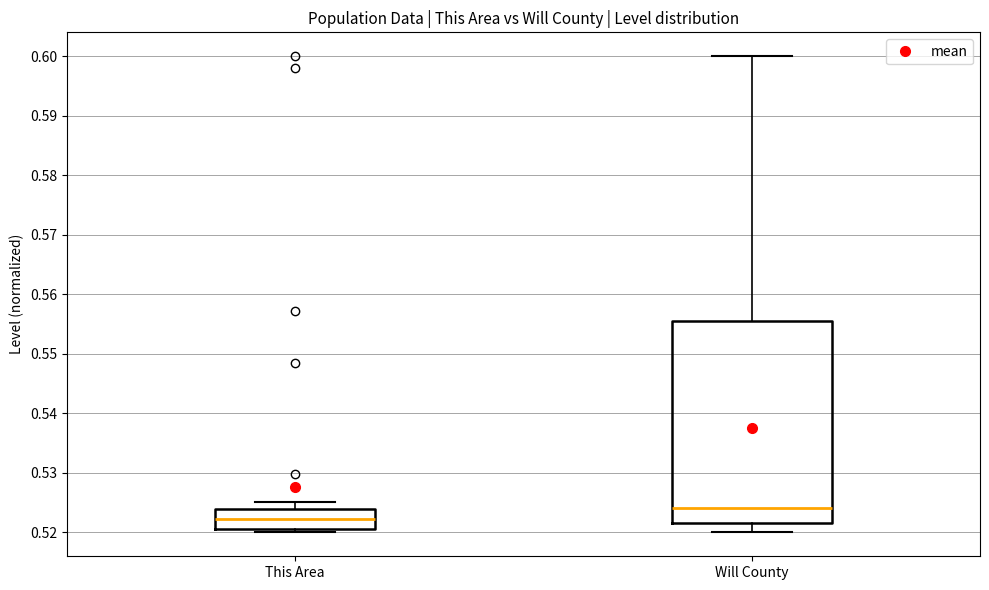

Comparing the boxes themselves (not the whiskers), which one is the tallest?

Will County